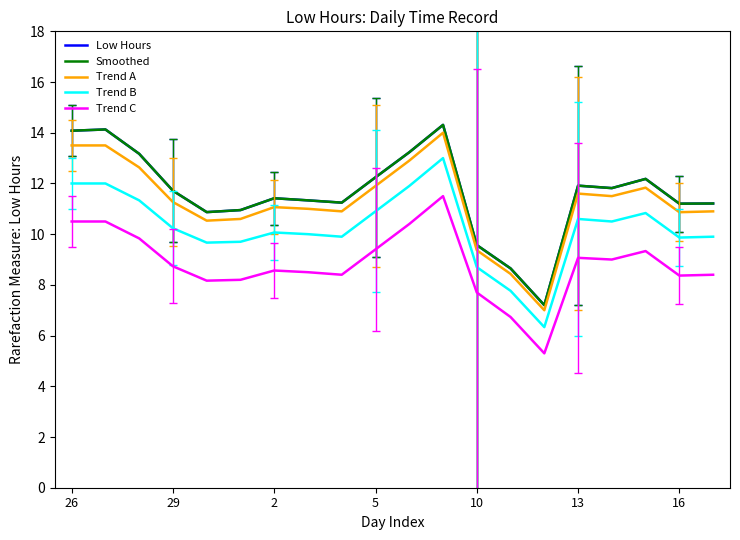

True or false: Trend A and Trend B cross at least once.

False